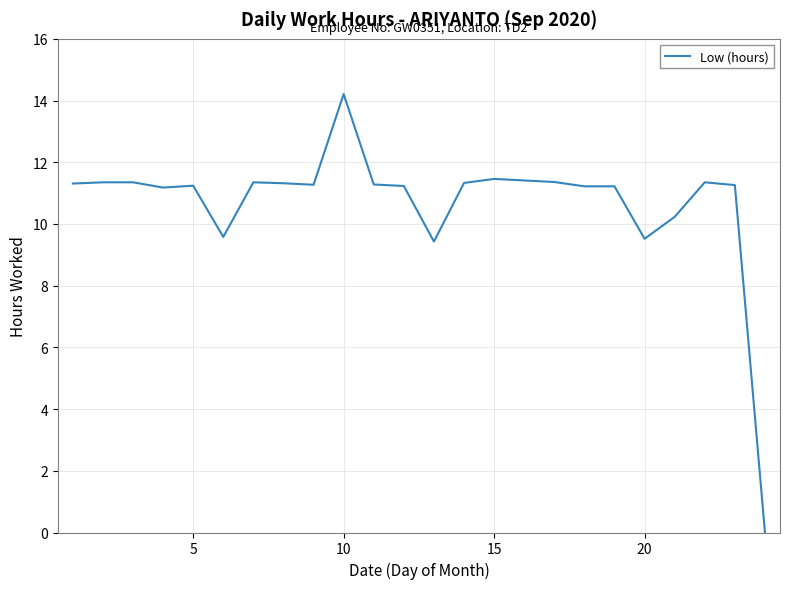

How many categories are shown in the chart?

23